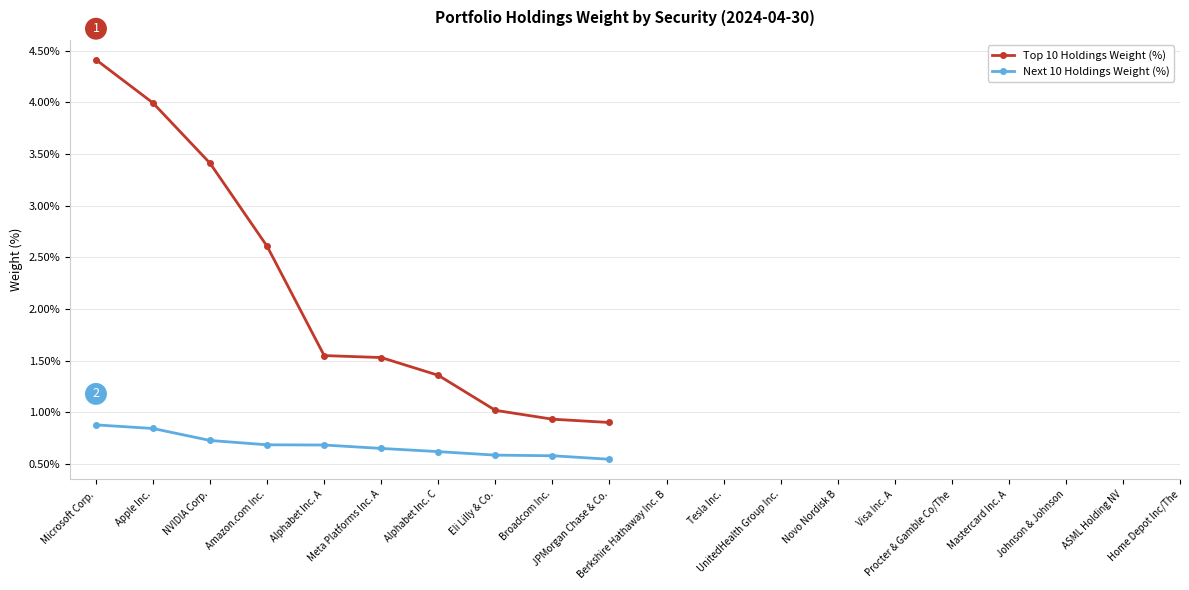

The Top 10 Holdings Weight (%) series shows 3.4 at NVIDIA Corp.. True or false?

True